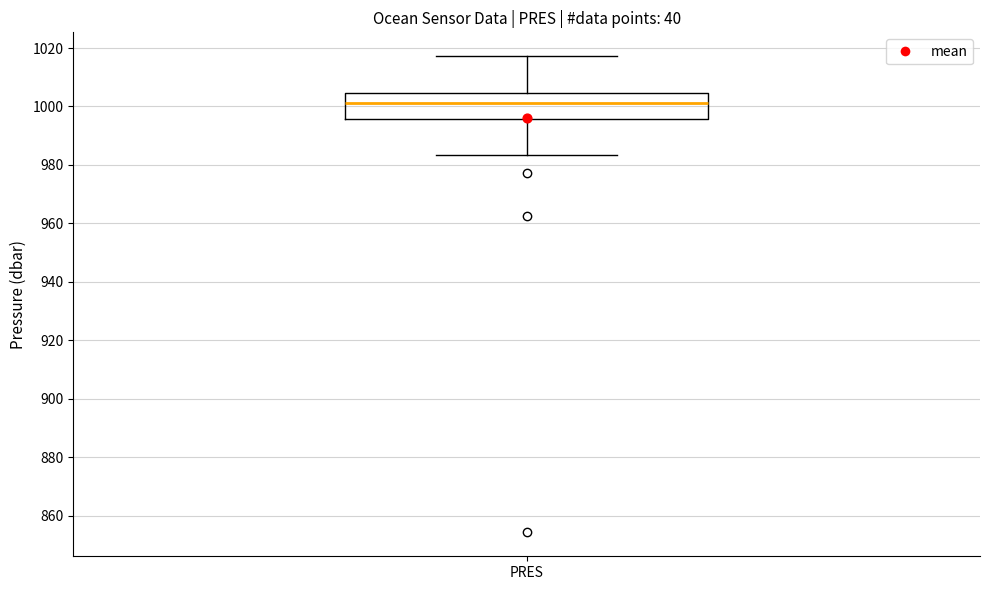

Transcribe this box plot: give where the median line is, the range the box spans, and where the two whiskers end, as read against the y-axis. The values are not printed on the chart, so give them approximately, as read against the axis.

median 1002, box 996 to 1004, whiskers 984 to 1018